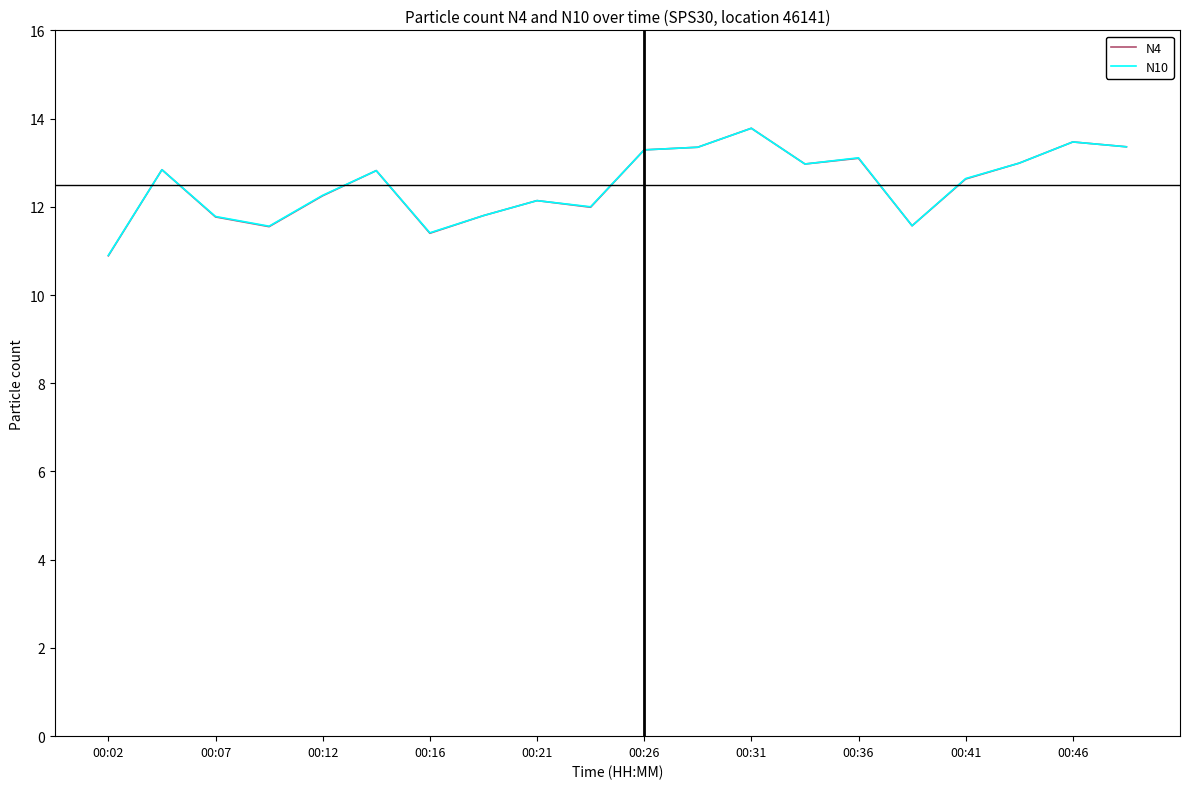

Which series has the largest range (max minus min)?

N4